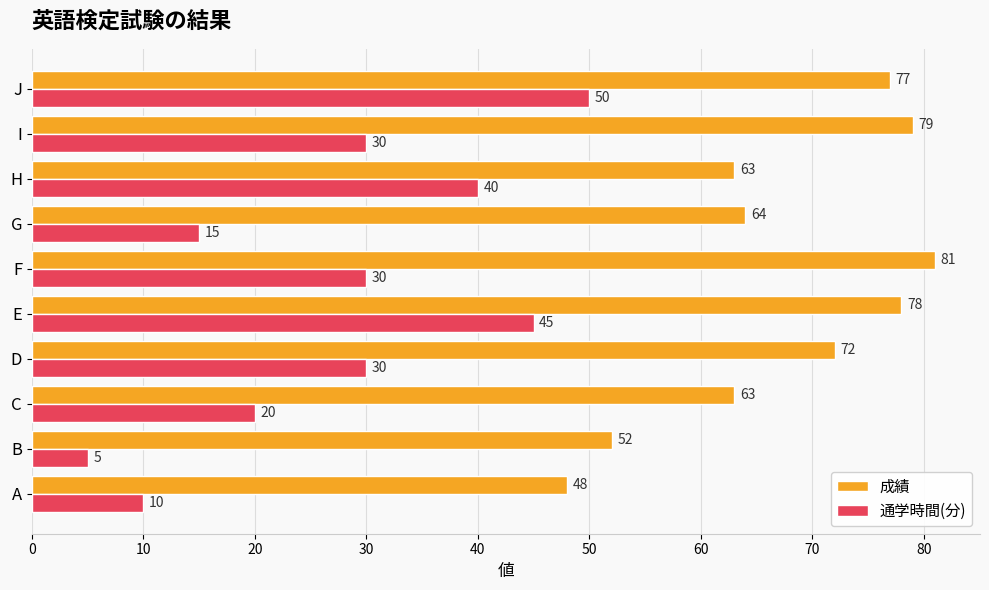

What is the greatest value displayed?

81